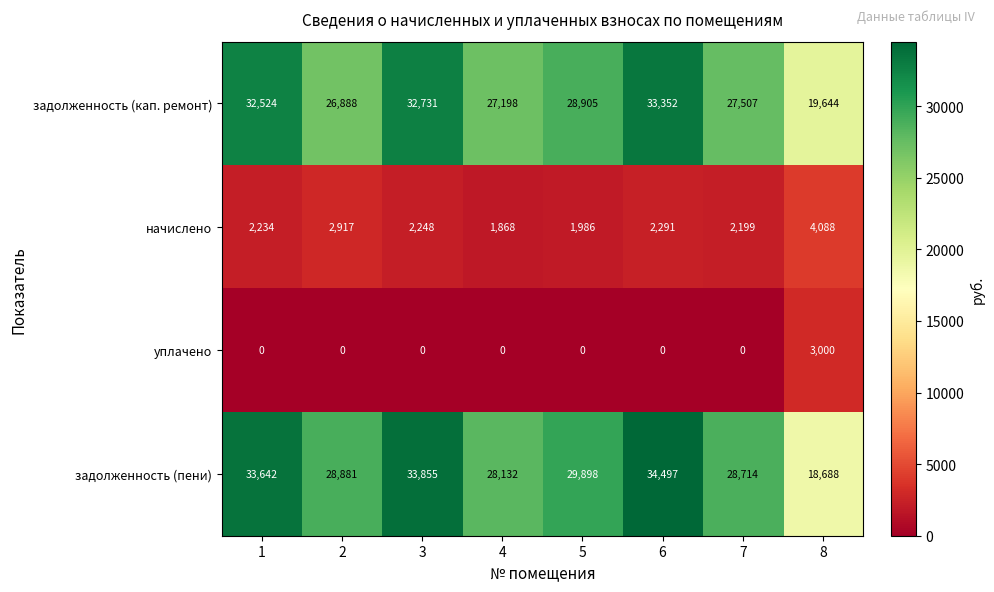

At 1, list the series in order from largest to smallest.

задолженность (пени), задолженность (кап. ремонт), начислено, уплачено